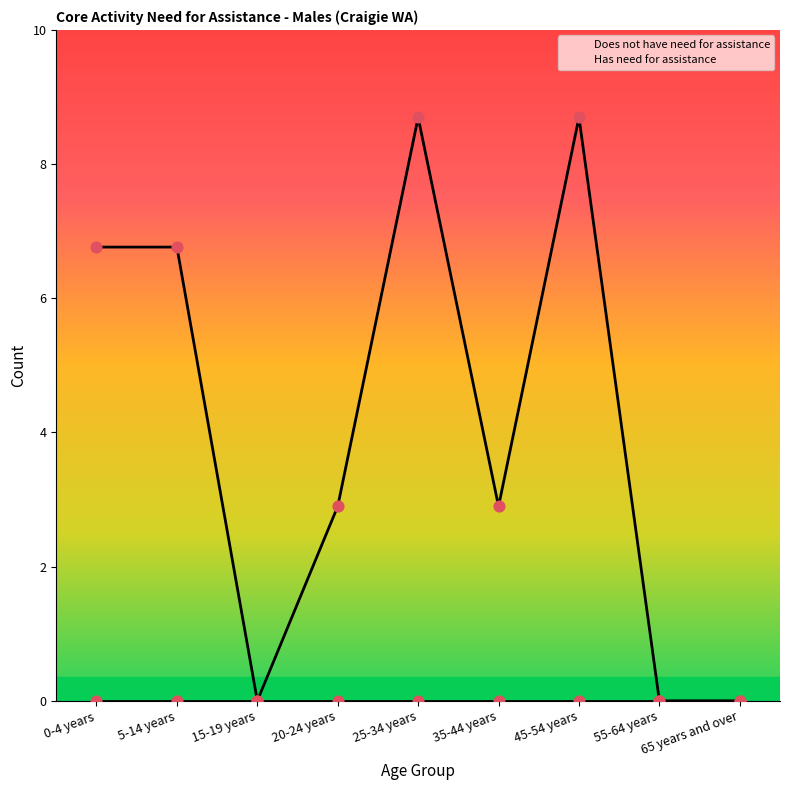

Between 0-4 years and 45-54 years, which is larger?

45-54 years